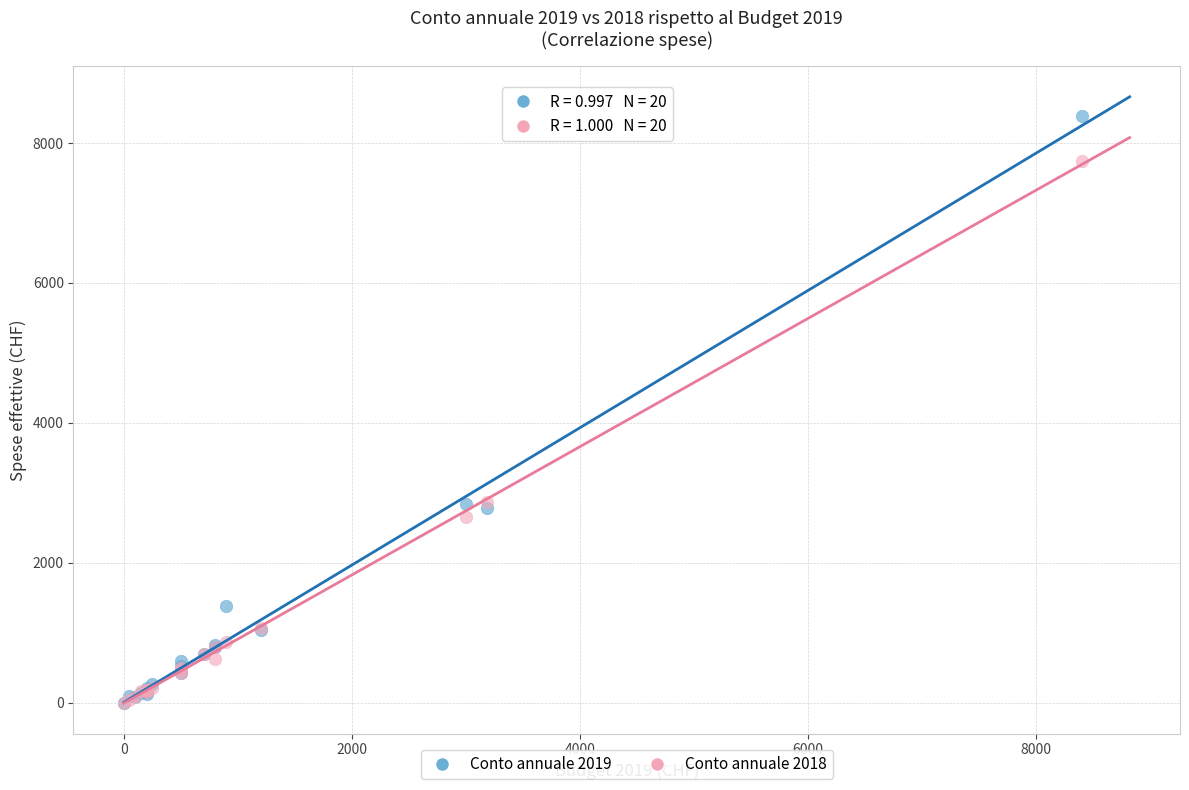

What are all the series names shown in the legend?

Conto annuale 2019, Conto annuale 2018